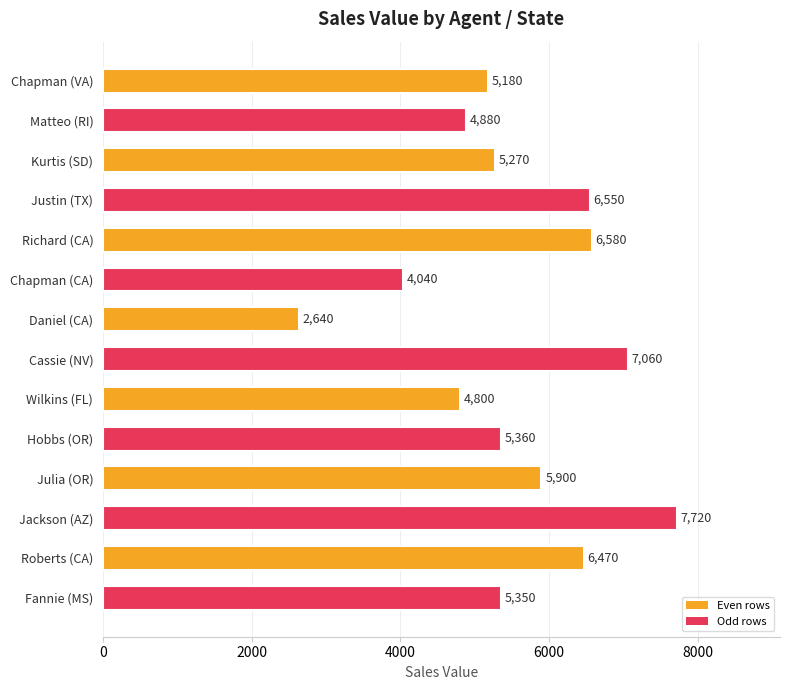

Does the chart contain stacked bars?

No